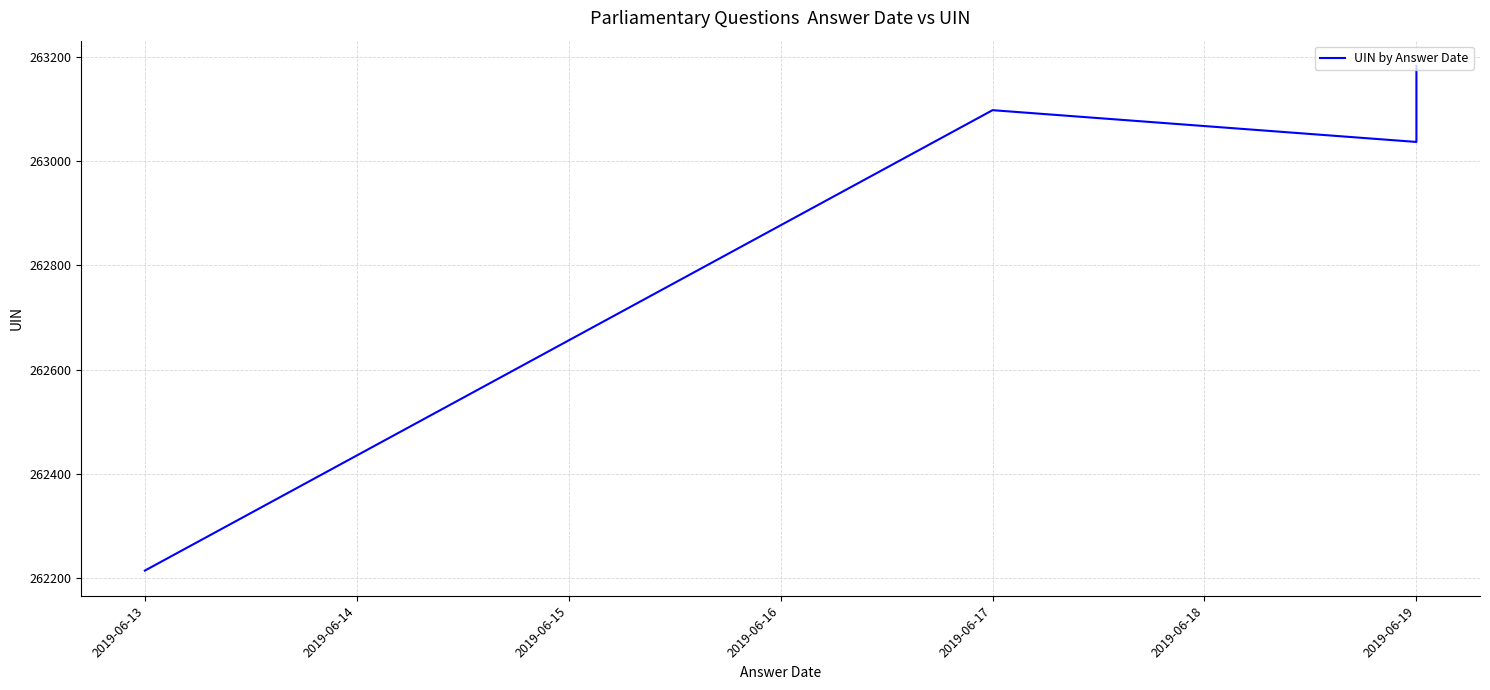

What is the change in value from 2019-06-13 to 2019-06-19?

+969